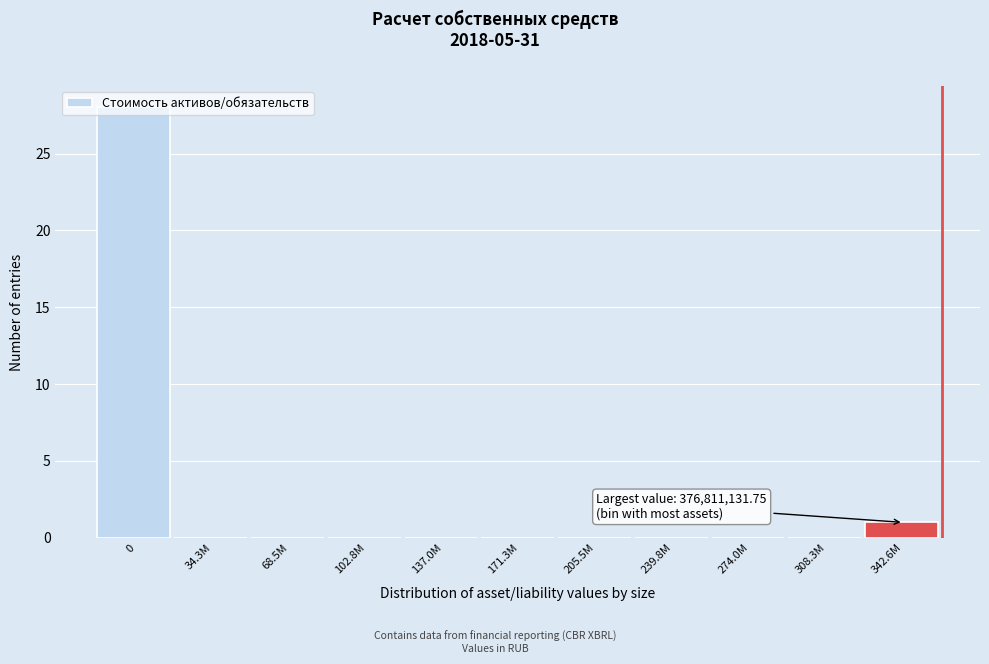

What is the maximum value shown in the chart?

28